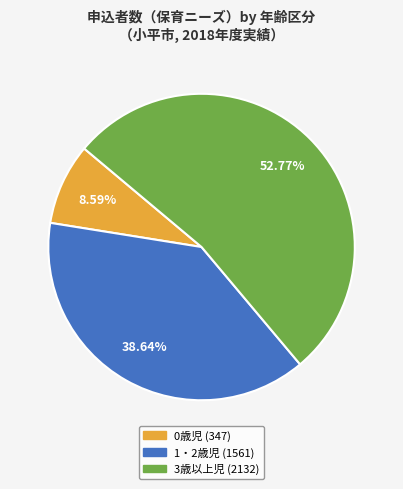

What percentage is NOT represented by 0歳児?

91.4%